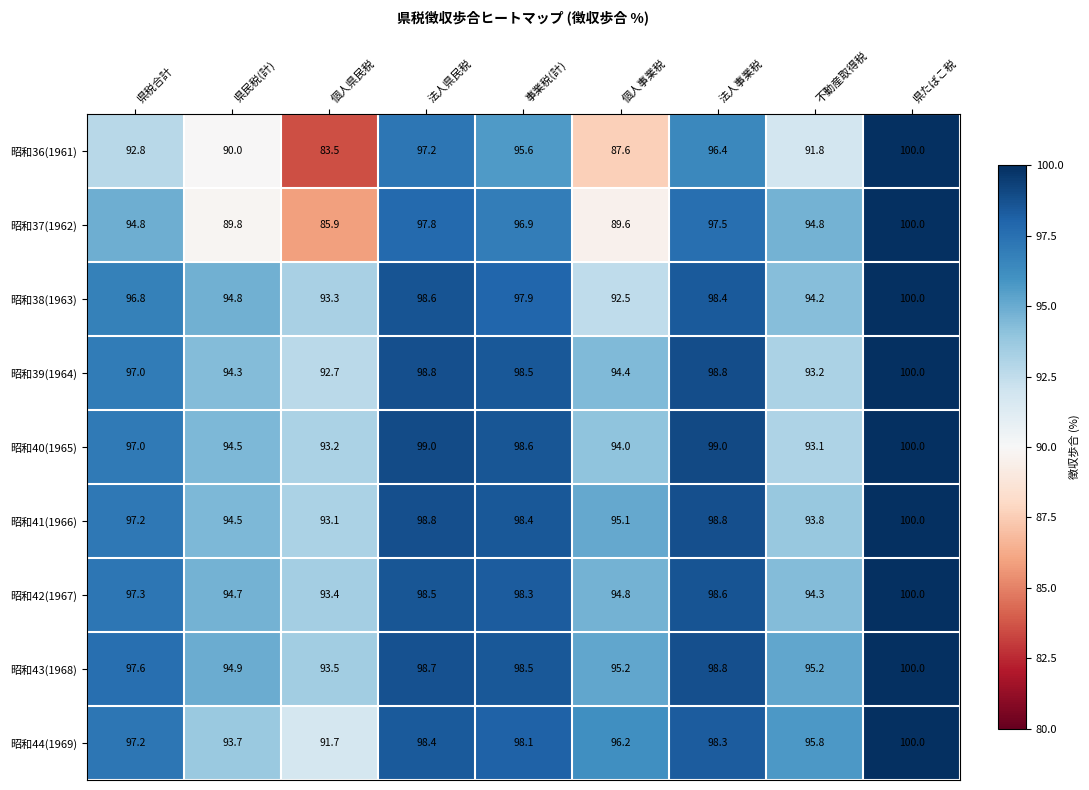

Is the value of 昭和38(1963) at 県たばこ税 greater than the value of 昭和37(1962) at 法人県民税?

Yes